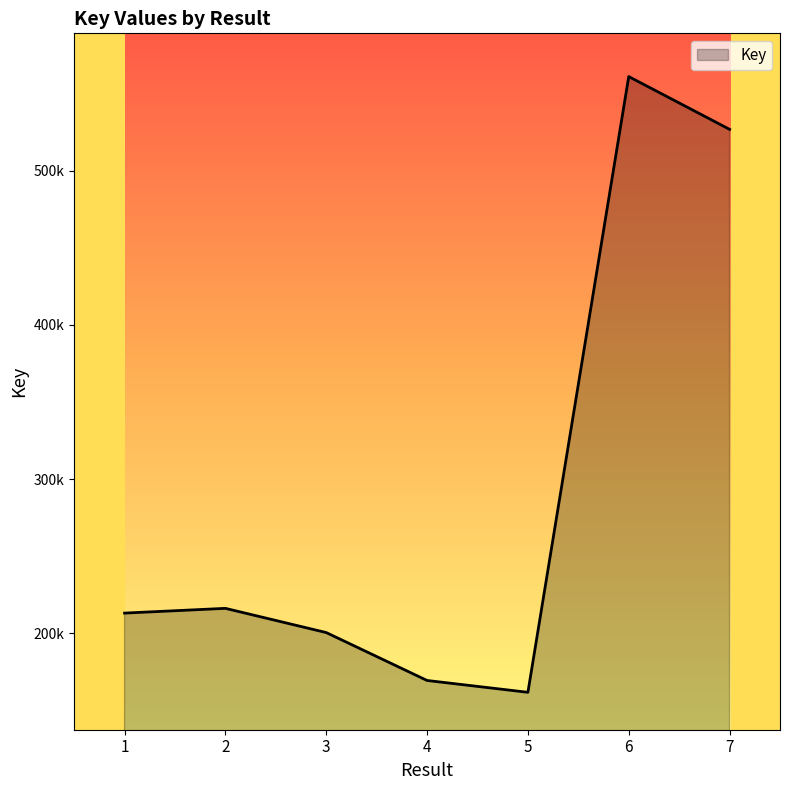

Does the chart display data point markers on the line(s)?

No